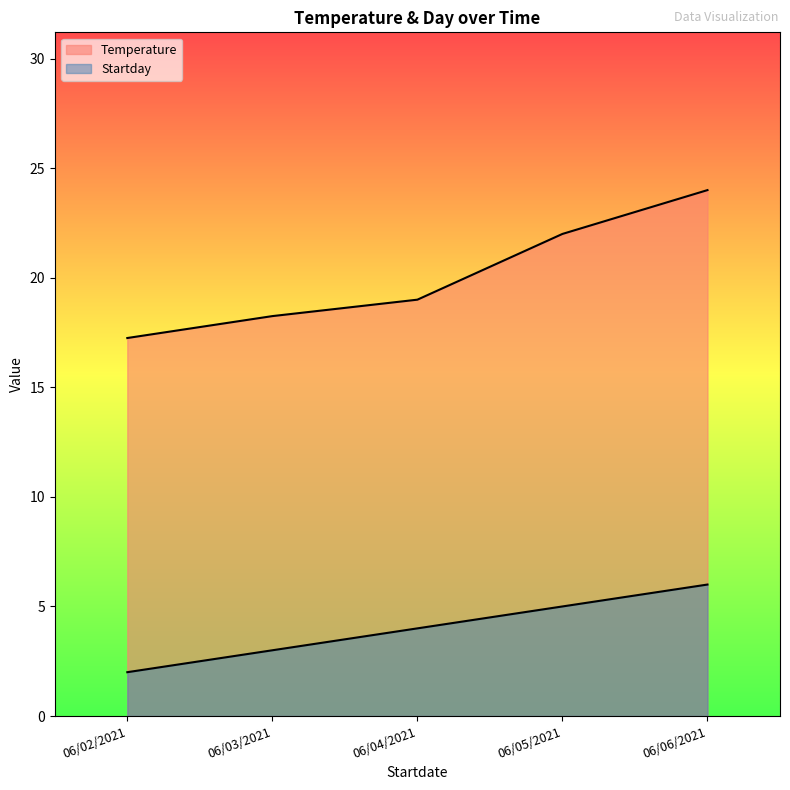

List the series in order of their overall mean, highest first.

Temperature, Startday